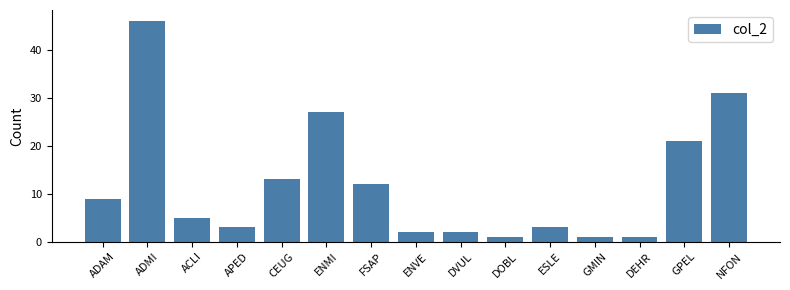

The value at ENVE is 2. True or false?

True